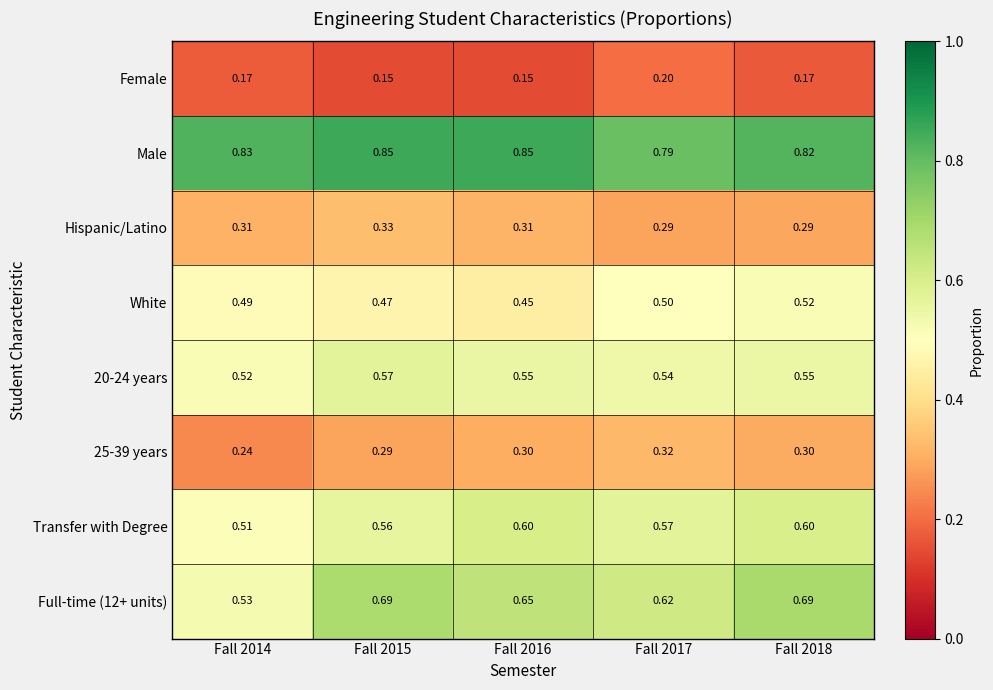

How many distinct data groups are displayed?

8